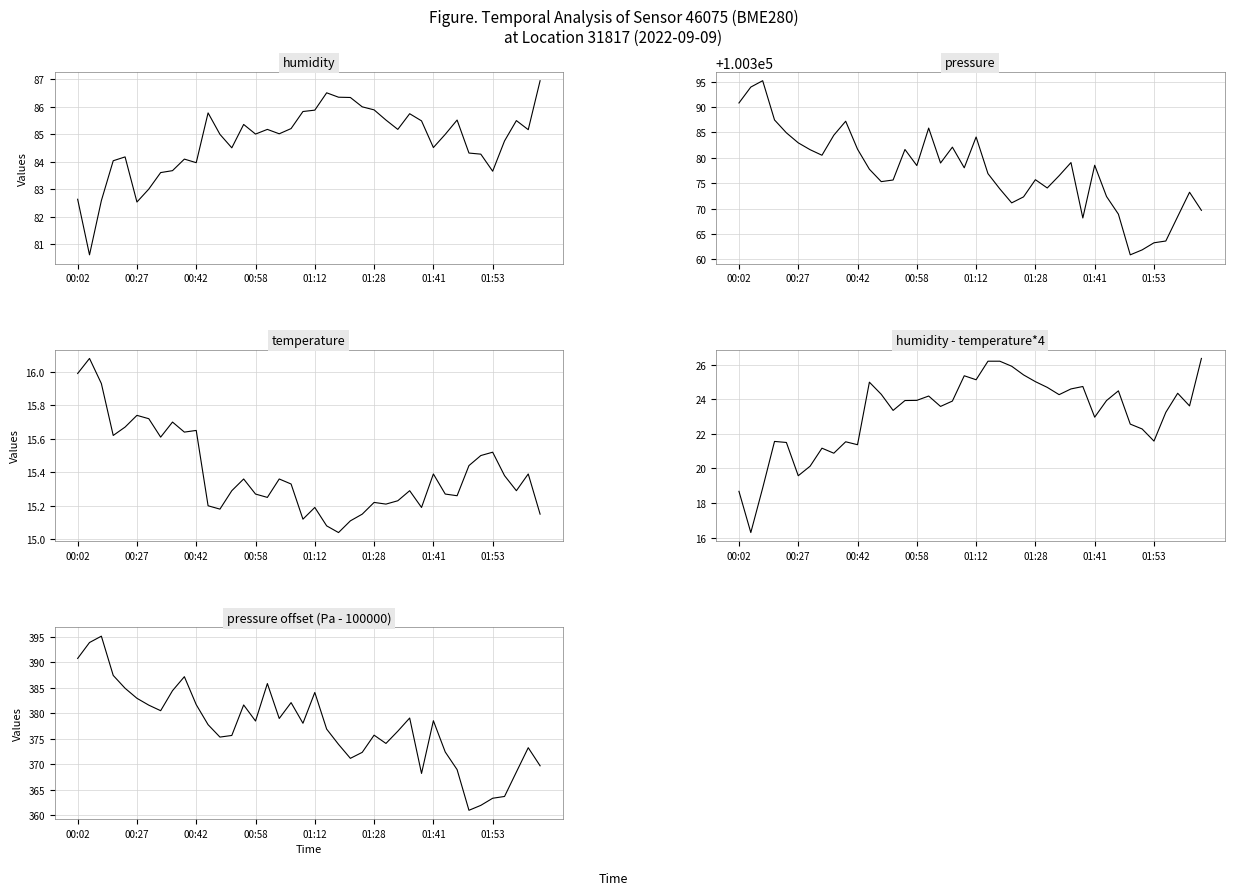

Where does the pressure offset (Pa-100000) series first go above 378?

00:02